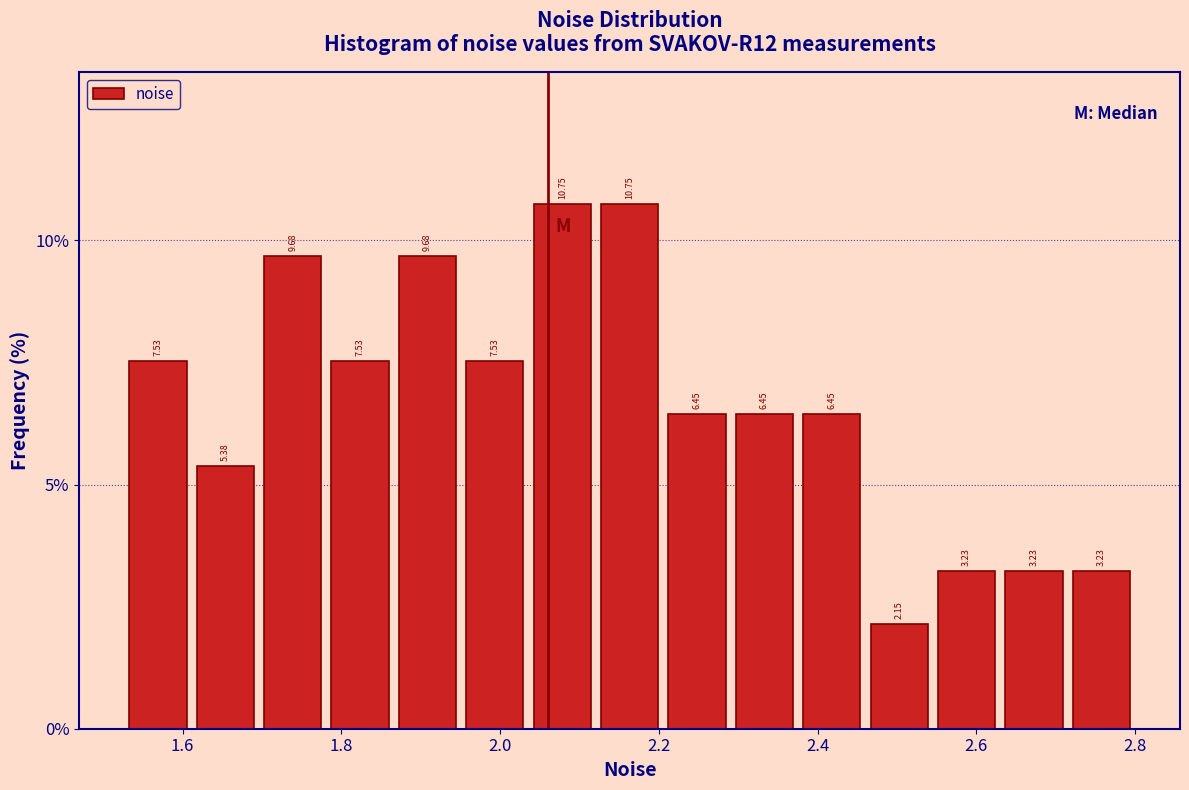

Reading left to right, list every bar in this chart as the range it spans on the x-axis followed by its height. The bar edges are not printed on the chart, so give them approximately, as read against the axis.

1.52 to 1.62: 7.53
1.62 to 1.70: 5.38
1.70 to 1.78: 9.68
1.78 to 1.86: 7.53
1.86 to 1.96: 9.68
1.96 to 2.04: 7.53
2.04 to 2.12: 10.75
2.12 to 2.20: 10.75
2.20 to 2.30: 6.45
2.30 to 2.38: 6.45
2.38 to 2.46: 6.45
2.46 to 2.54: 2.15
2.54 to 2.64: 3.23
2.64 to 2.72: 3.23
2.72 to 2.80: 3.23